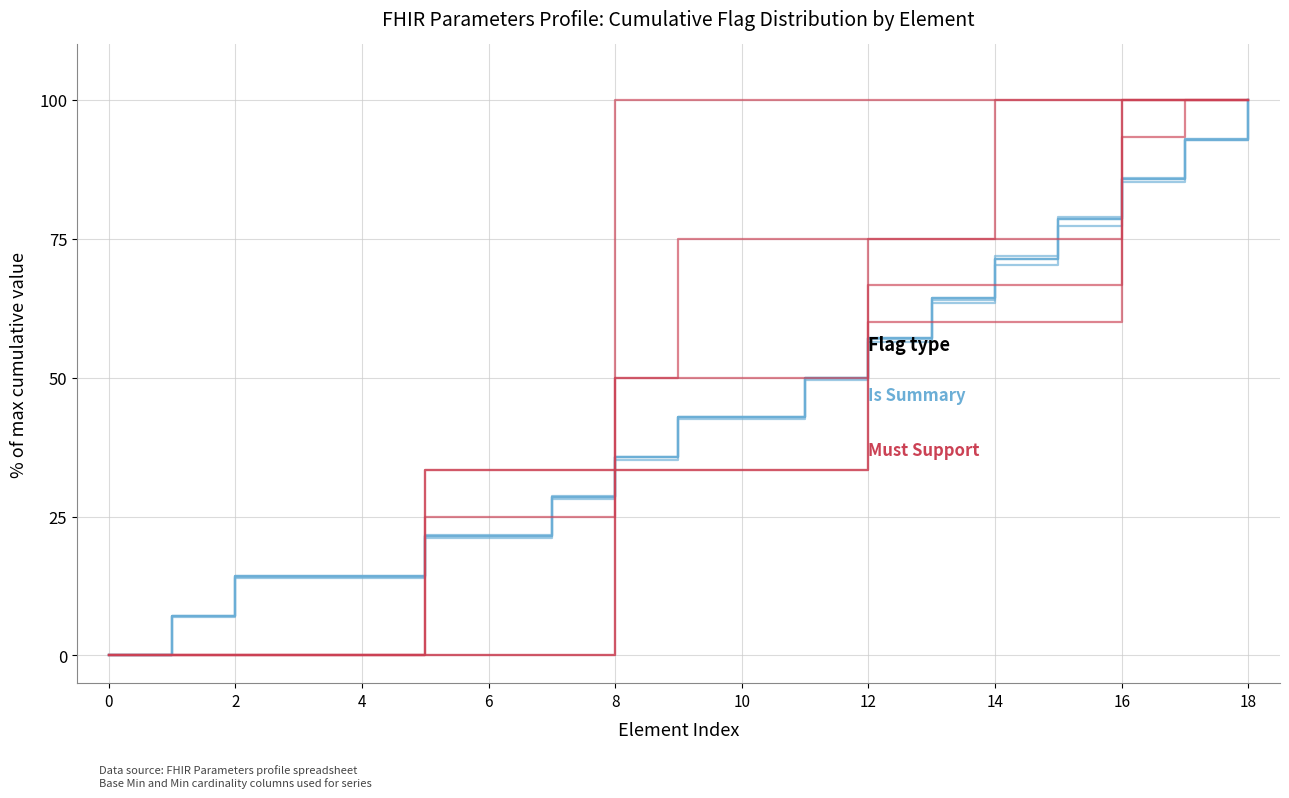

How many data points does each series have?

19